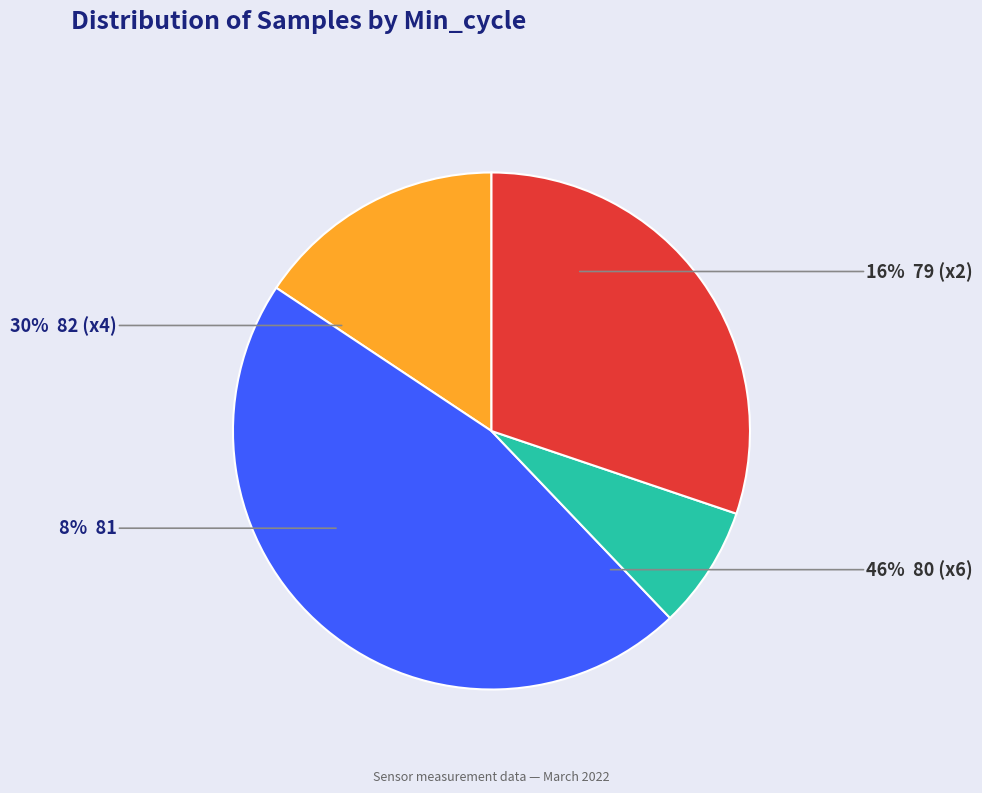

Is there a majority slice in this chart?

No